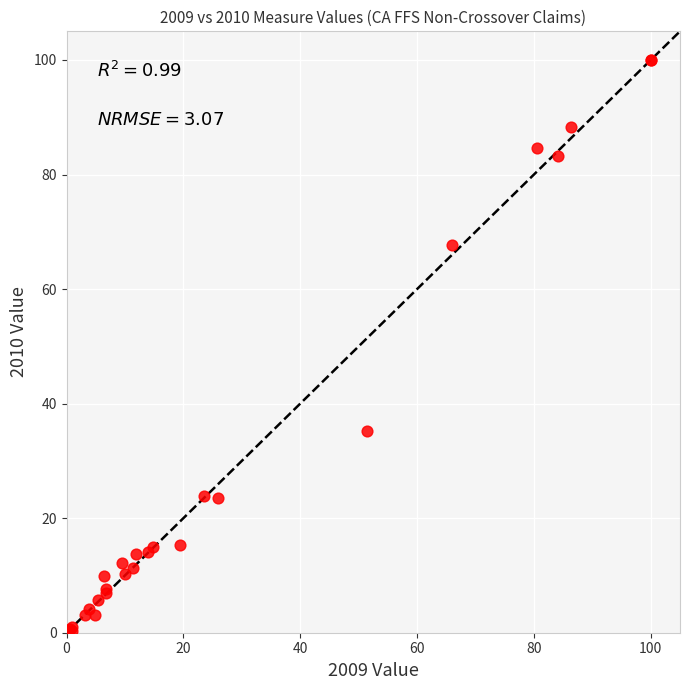

What Y value in the scatter plot is closest to 50?

35.2